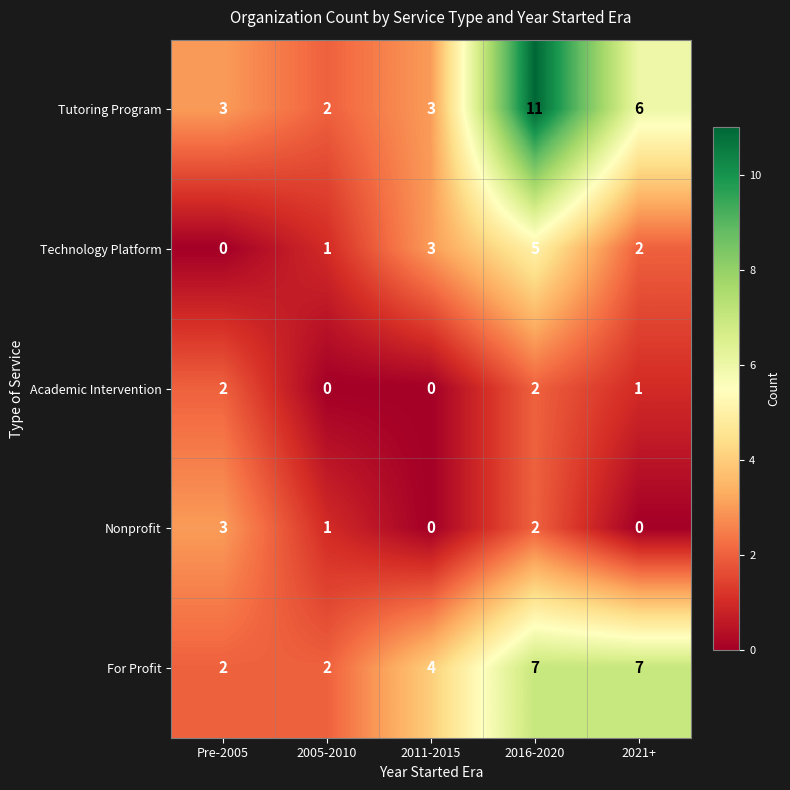

True or false: For Profit has a value of 2 at Pre-2005.

True